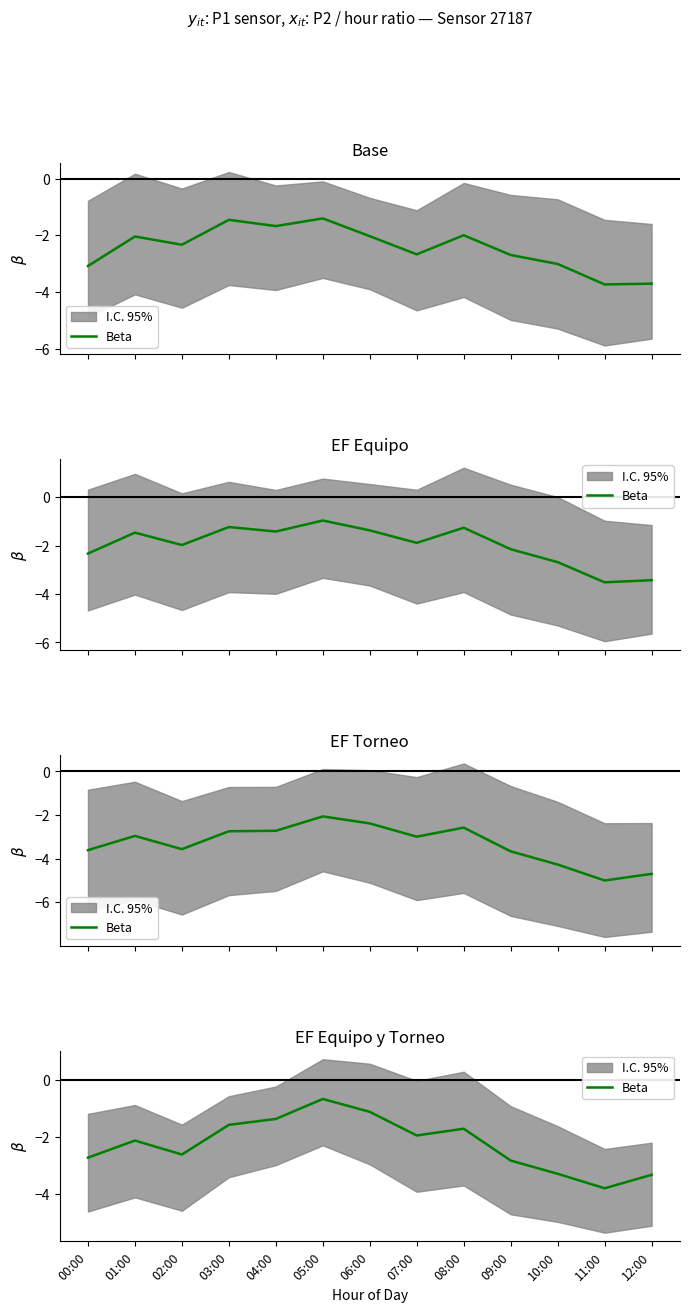

How many data points does each series have?

13